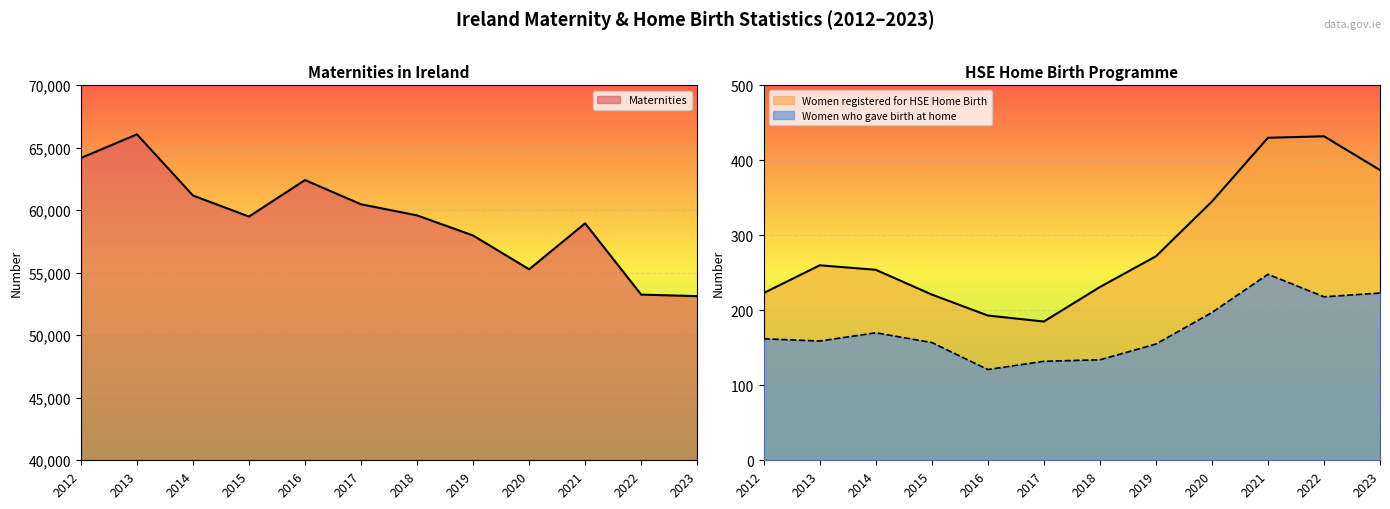

What is the difference between the maximum and minimum values in the Women registered for HSE Home Birth series?

247